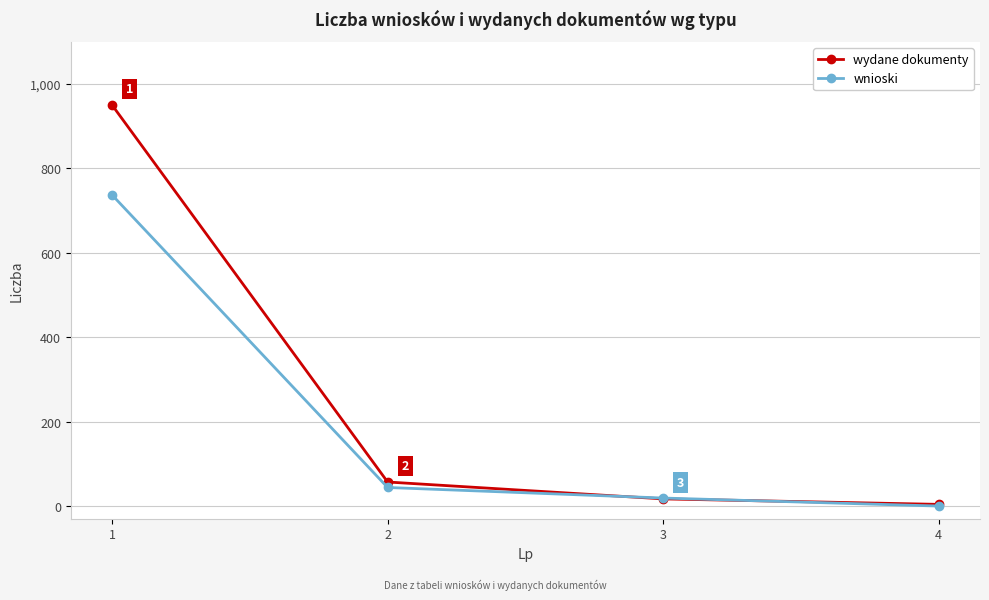

Which label corresponds to the smallest value in the chart?

4